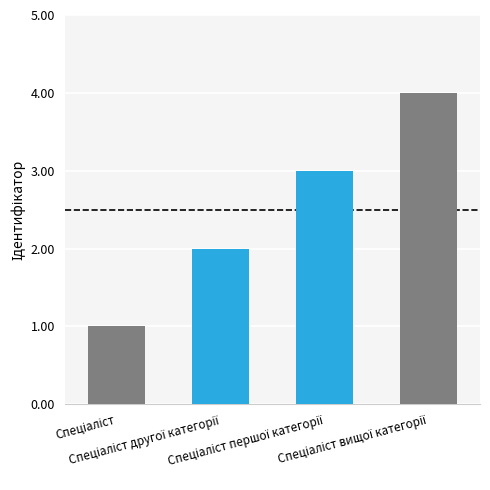

Is it true that the value at Спеціаліст другої категорії is 2?

True